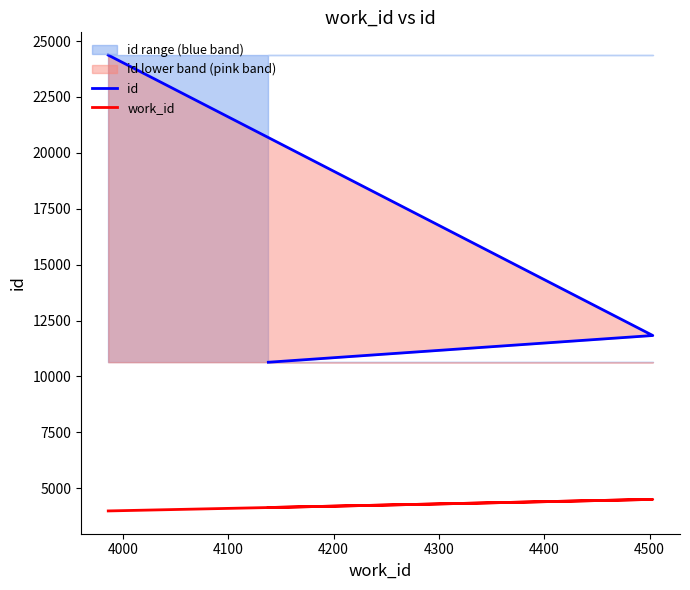

The value of id at 4100 is 8719. True or false?

False